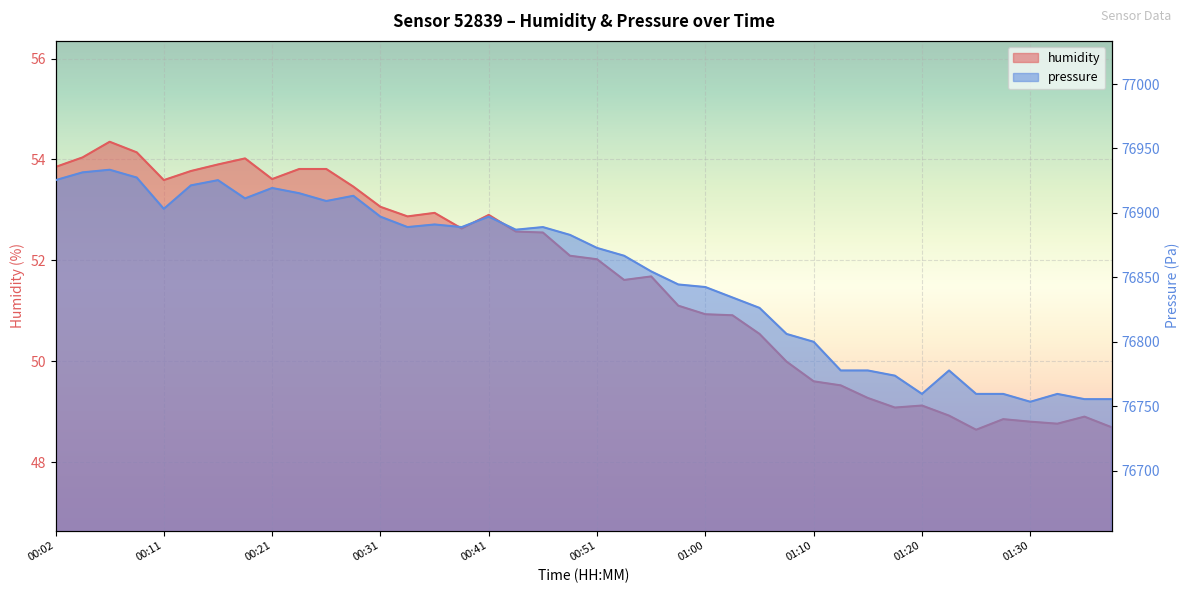

Is the value of humidity at 00:14 greater than the value of pressure at 00:48?

No